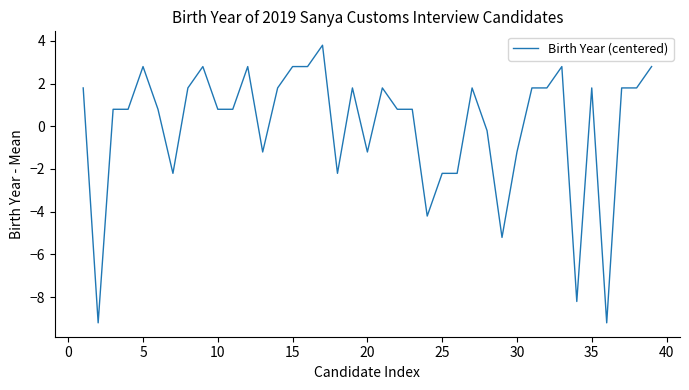

How many lines are shown in the chart?

1